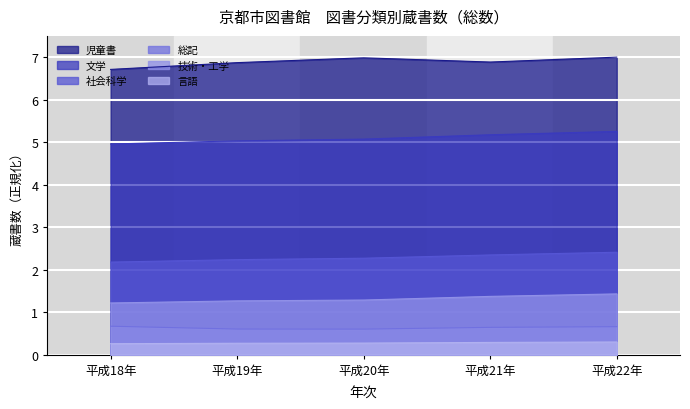

List the labels in order of 技術・工学 value, smallest first.

平成18年, 平成19年, 平成20年, 平成21年, 平成22年